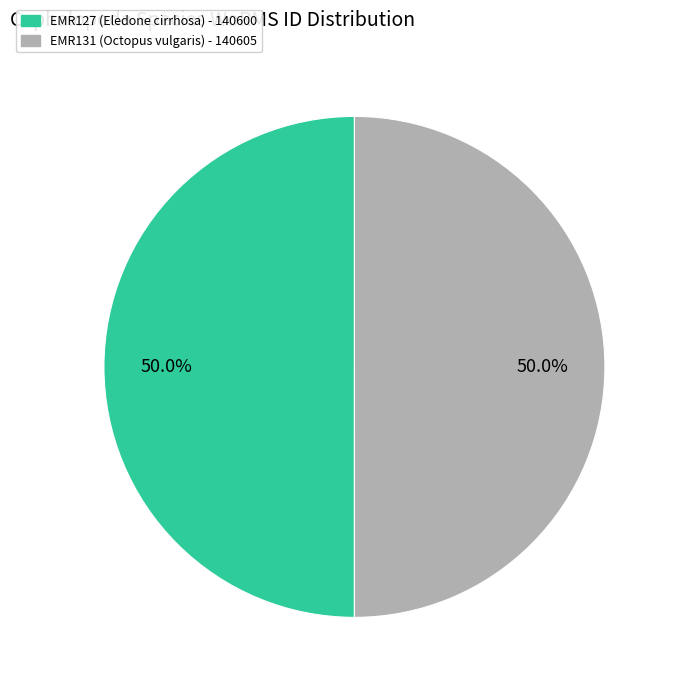

The EMR131 slice represents 60% of the pie. True or false?

False